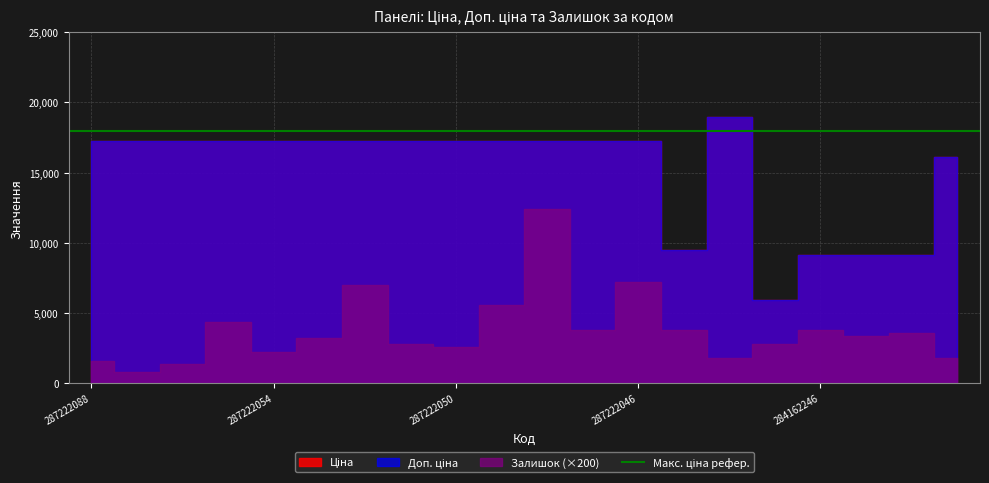

Reading left to right, transcribe all the data shown in this chart.

Ціна: 287222088=17276.4	287222057=17276.4	287222056=17276.4	287222055=17276.4	287222054=17276.4	287222053=17276.4	287222052=17276.4	287222051=17276.4	287222050=17276.4	287222049=17276.4	287222048=17276.4	287222047=17276.4	287222046=17276.4	285101569=9465.2	287302223=18943.8	10832185=5955.0	284162246=9172.1	284162245=9172.1	284162244=9172.1	287292222=16108.7
Доп. ціна: 287222088=17276.4	287222057=17276.4	287222056=17276.4	287222055=17276.4	287222054=17276.4	287222053=17276.4	287222052=17276.4	287222051=17276.4	287222050=17276.4	287222049=17276.4	287222048=17276.4	287222047=17276.4	287222046=17276.4	285101569=9465.2	287302223=18943.8	10832185=5955.0	284162246=9172.1	284162245=9172.1	284162244=9172.1	287292222=16108.7
Залишок: 287222088=8.0	287222057=4.0	287222056=7.0	287222055=22.0	287222054=11.0	287222053=16.0	287222052=35.0	287222051=14.0	287222050=13.0	287222049=28.0	287222048=62.0	287222047=19.0	287222046=36.0	285101569=19.0	287302223=9.0	10832185=14.0	284162246=19.0	284162245=17.0	284162244=18.0	287292222=9.0